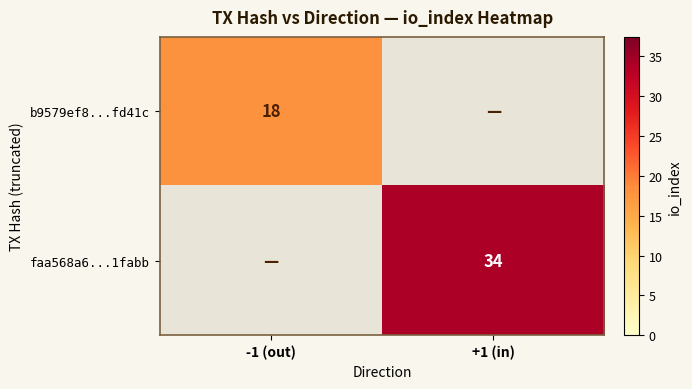

Is the value of faa568a6...1fabb at +1 (in) greater than the value of b9579ef8...fd41c at -1 (out)?

Yes